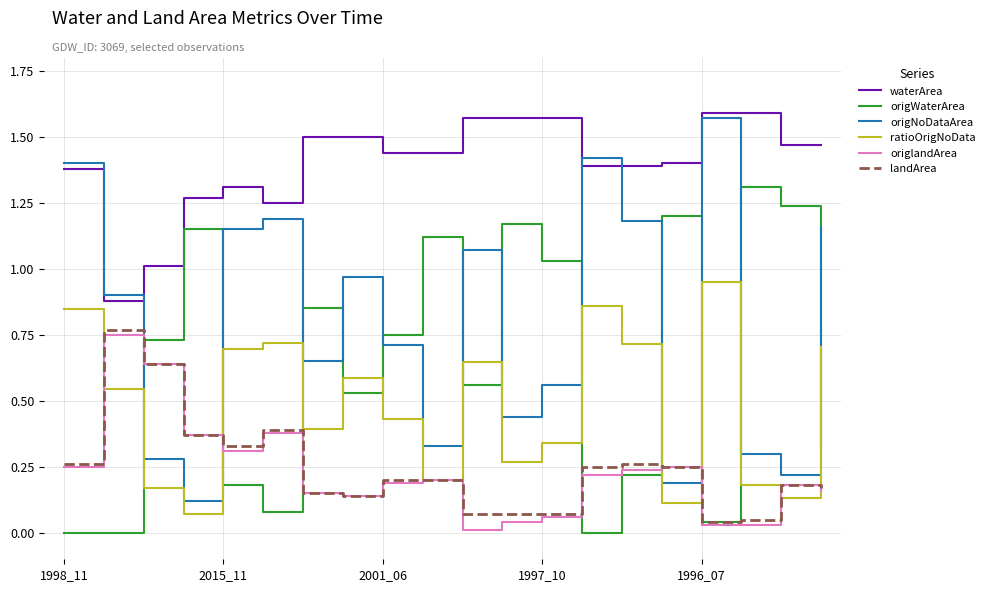

How many times do origWaterArea and ratioOrigNoData cross each other?

12